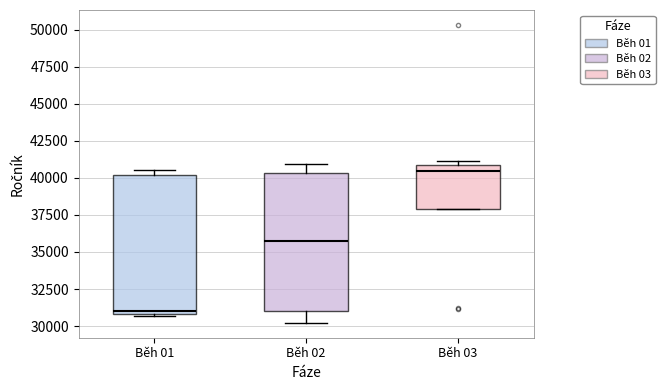

Where is the lower edge of the box for Běh 03 on the y-axis? The values are not printed on the chart, so give them approximately, as read against the axis.

38000